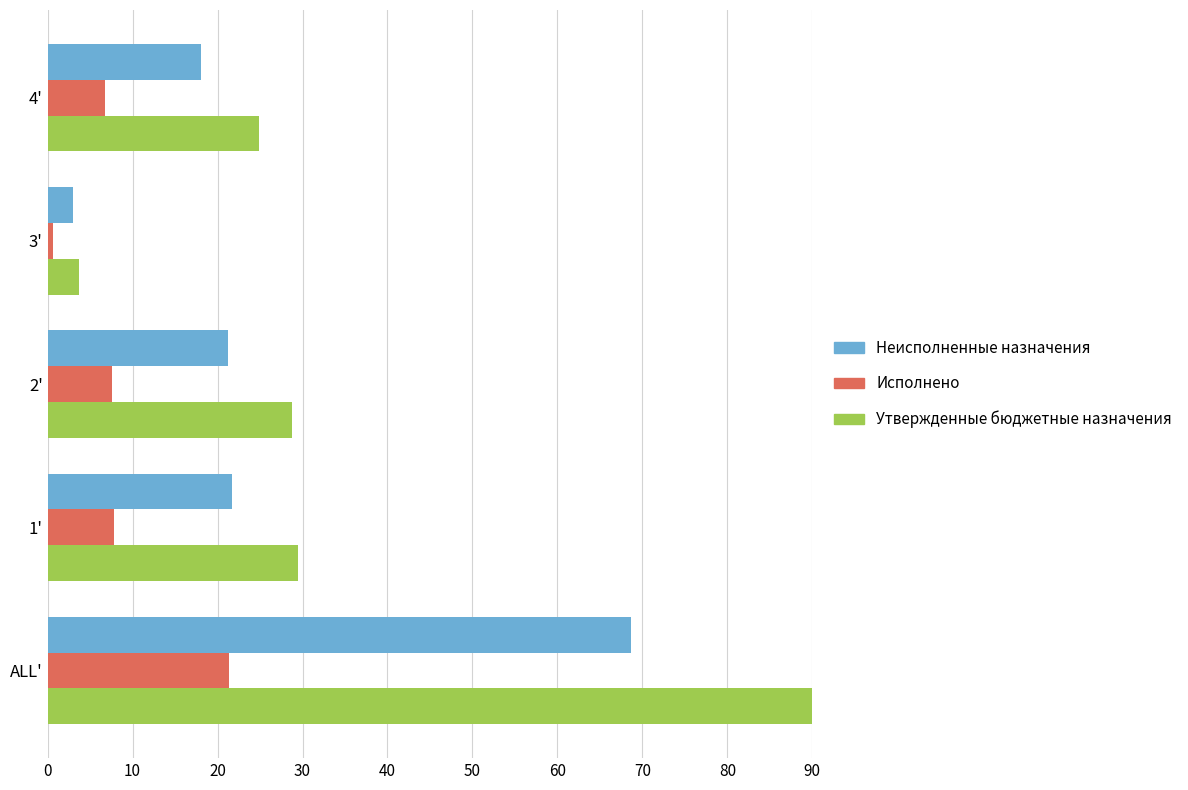

Which series changed the most between ALL' and 3'?

Утвержденные бюджетные назначения